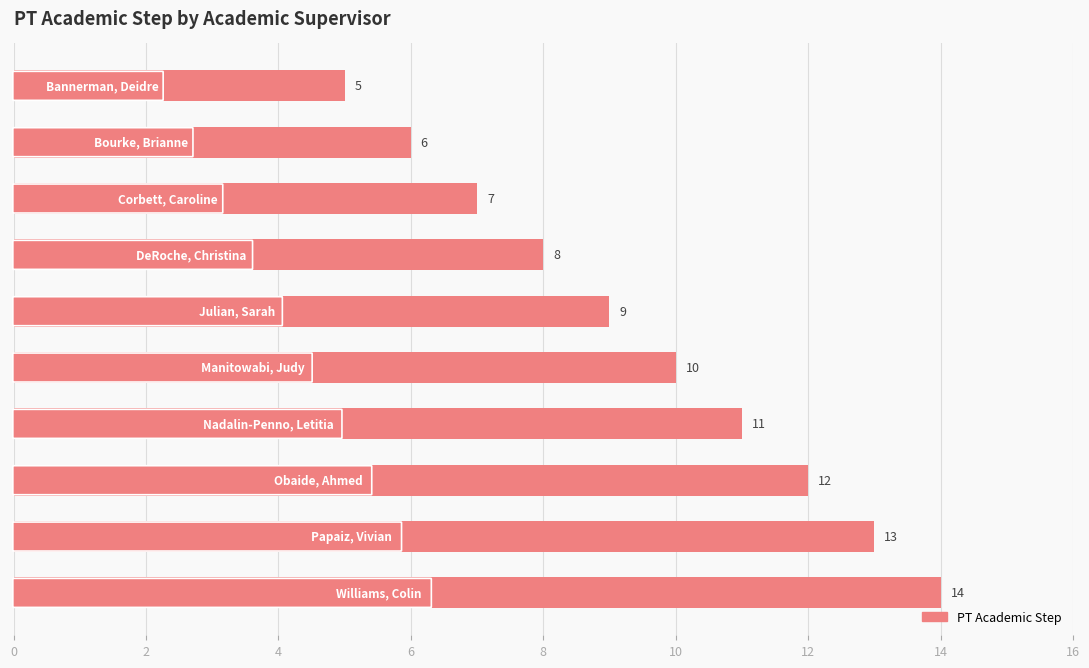

Reading top to bottom, extract all data points from this chart.

5	6	7	8	9	10	11	12	13	14